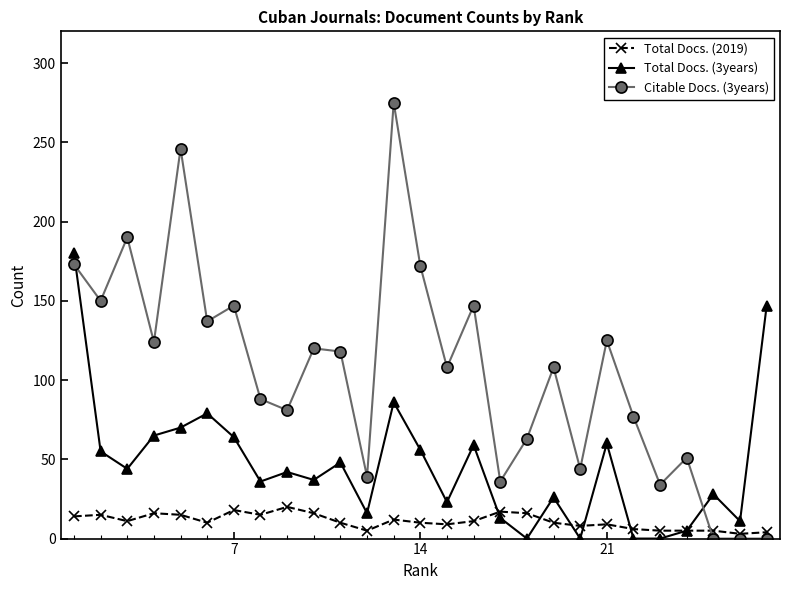

What are all the series names shown in the legend?

Total Docs. (2019), Total Docs. (3years), Citable Docs. (3years)